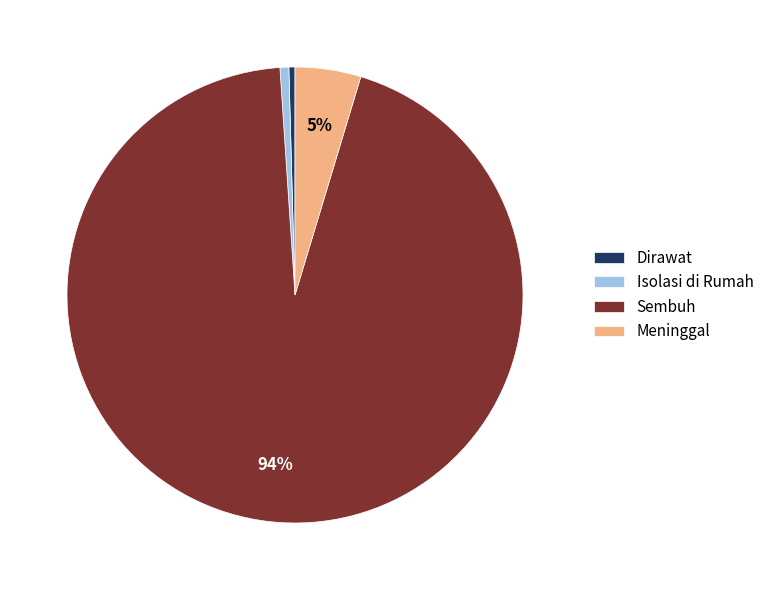

Which slice is the largest?

Sembuh